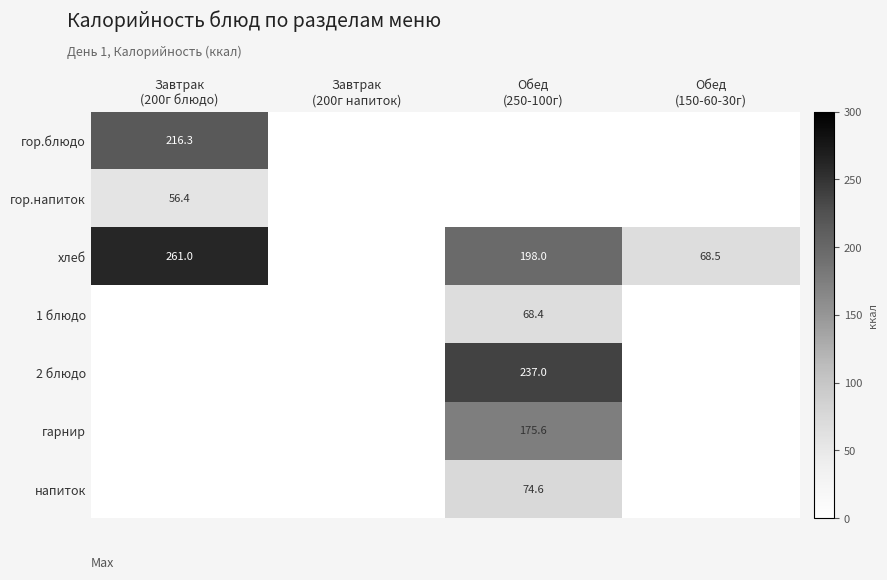

What is the sum of the гор.блюдо values at Завтрак (200г напиток) and Завтрак (200г блюдо)?

216.3